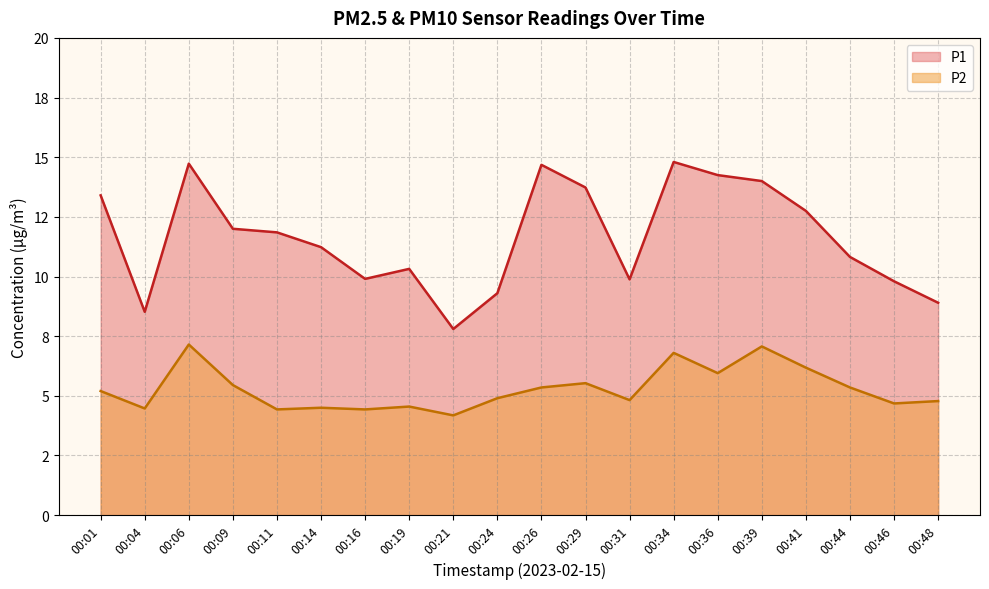

What is the average value of the P2 series?

5.3